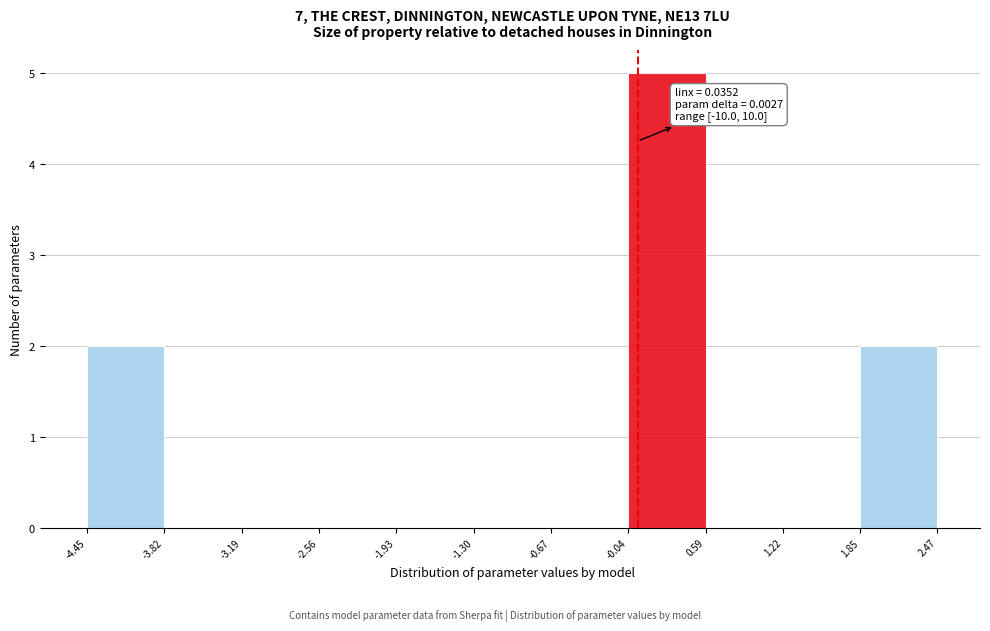

Which range on the x-axis has the tallest bar?

-0.04 to 0.59